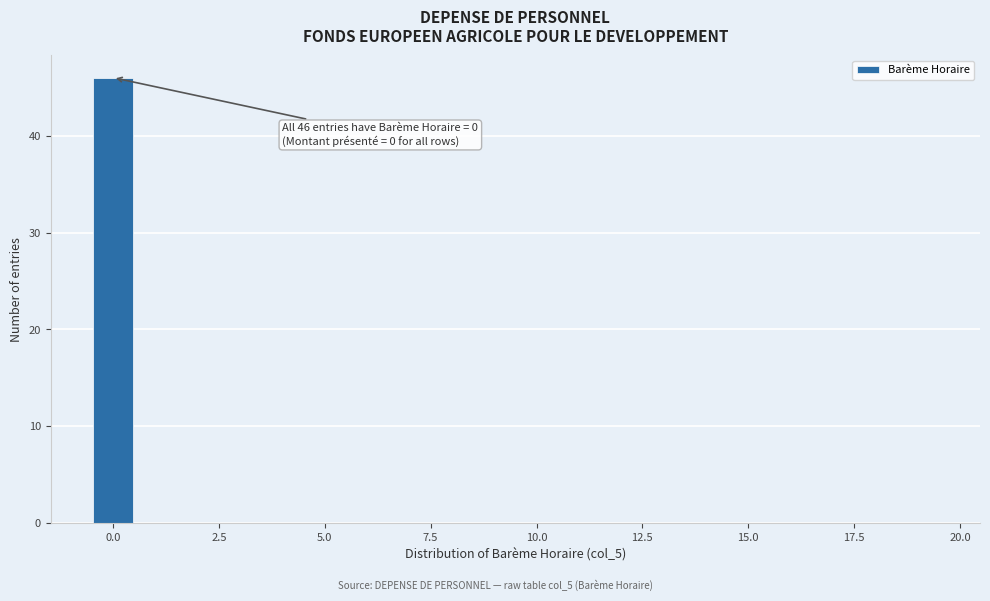

Read against the x-axis, roughly where is the centre of the tallest bar?

0.0